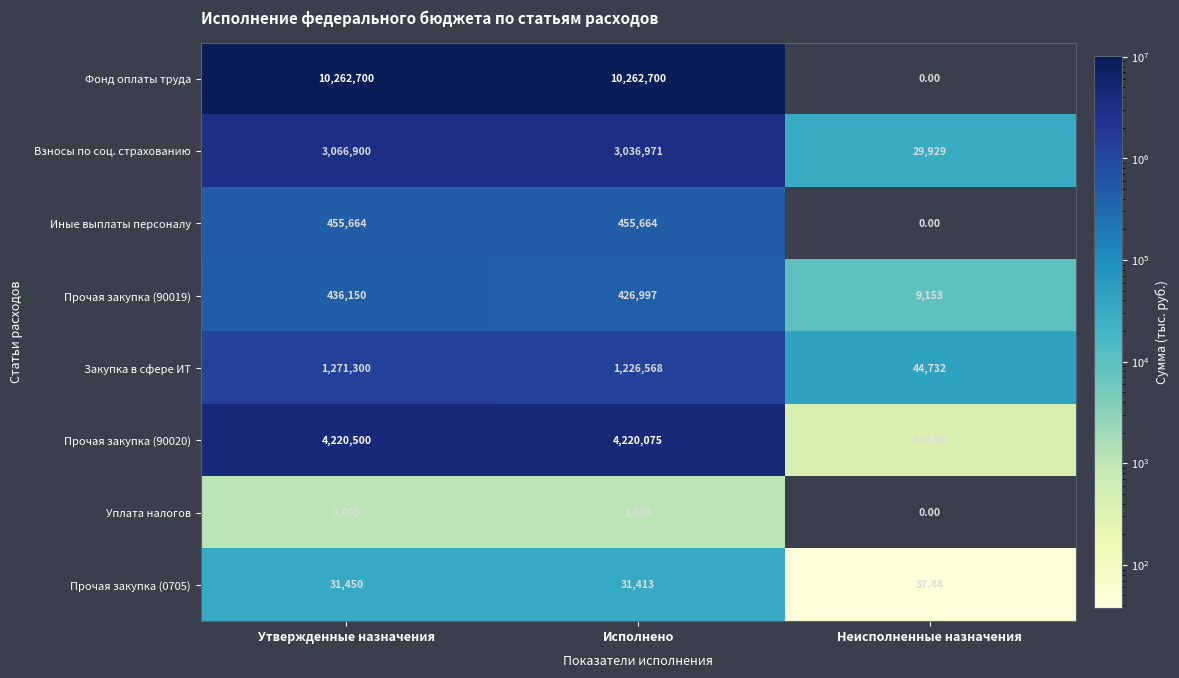

How many data points does each series have?

3